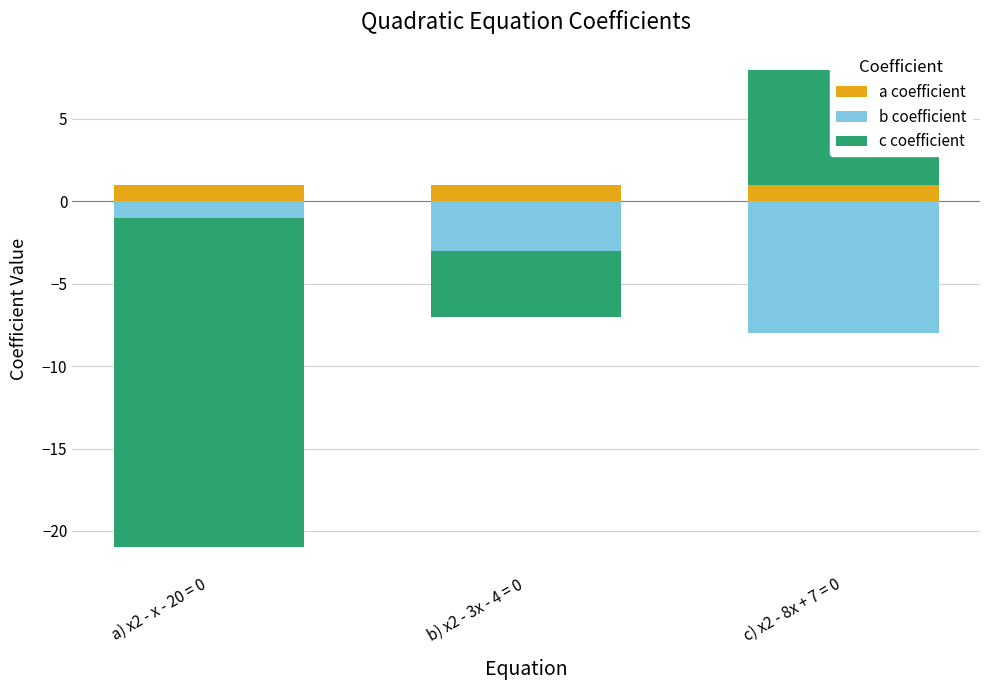

Is the value of b coefficient at b) x2 - 3x - 4 = 0 greater than the value of c coefficient at c) x2 - 8x + 7 = 0?

No